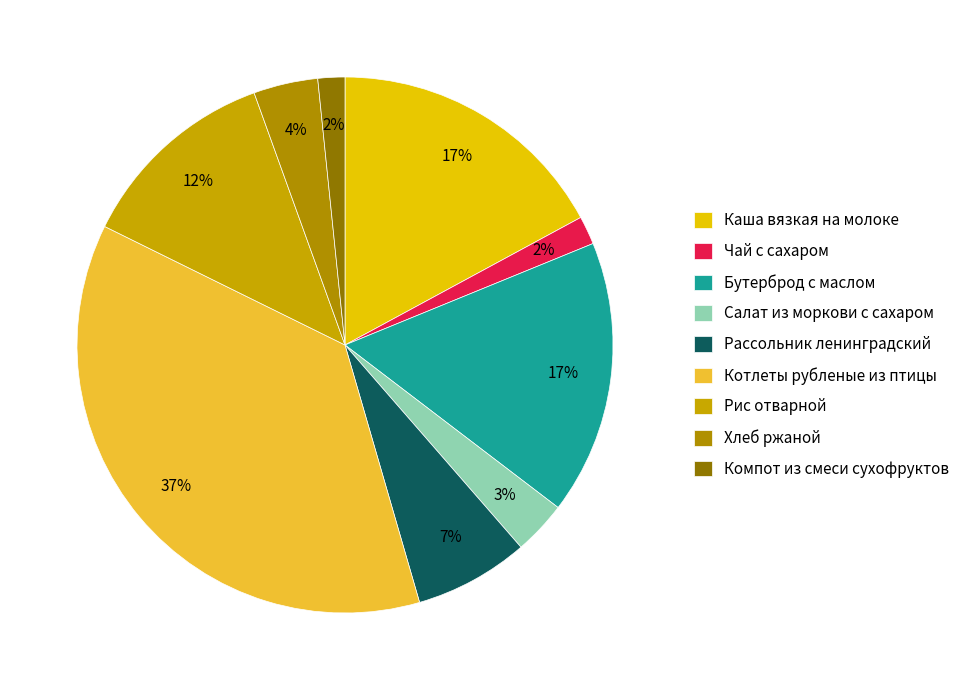

Which slice is the smallest?

Компот из смеси сухофруктов